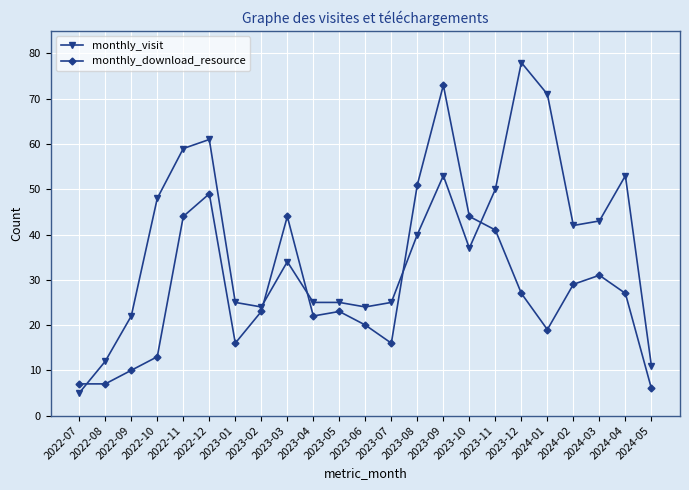

How many intersections are there between monthly_download_resource and monthly_visit?

5